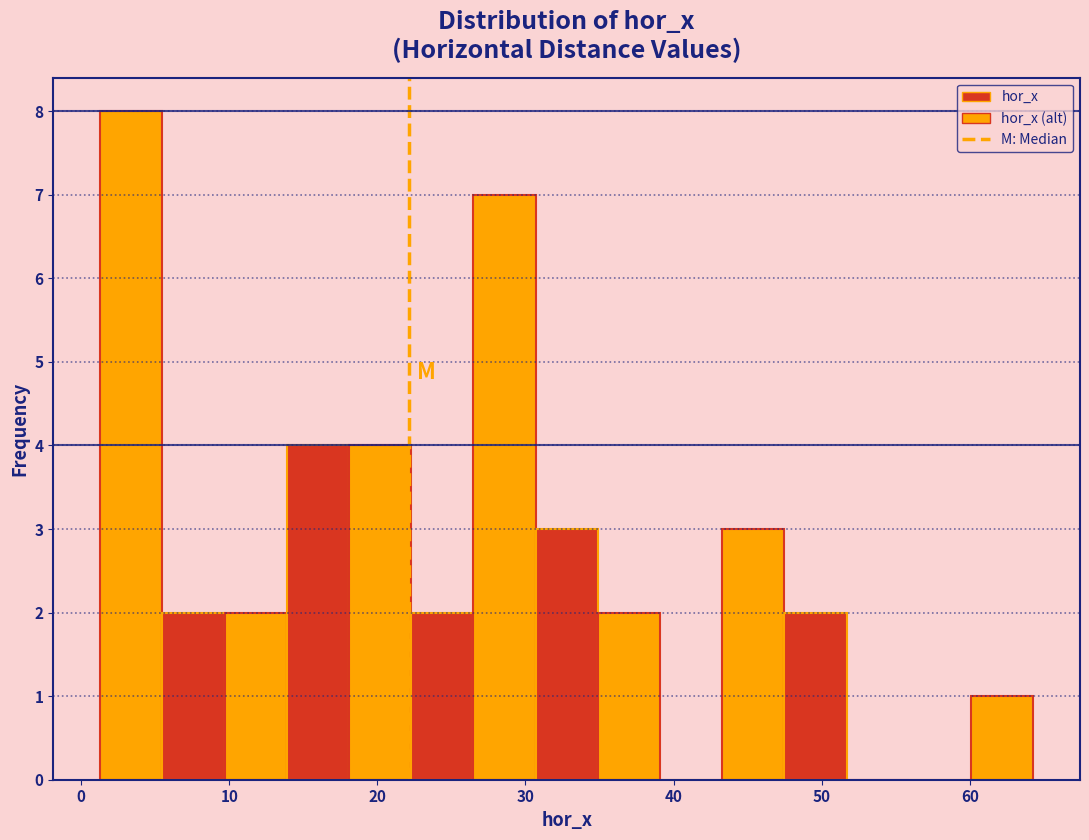

Reading left to right, transcribe this chart: for each bar, give the range it covers on the x-axis and its height. Neither the bar edges nor the heights are printed on the chart, so give them approximately, as read against the axes.

1 to 5: 8
5 to 10: 2
10 to 14: 2
14 to 18: 4
18 to 22: 4
22 to 26: 2
26 to 31: 7
31 to 35: 3
35 to 39: 2
39 to 43: 0
43 to 47: 3
47 to 52: 2
52 to 56: 0
56 to 60: 0
60 to 64: 1